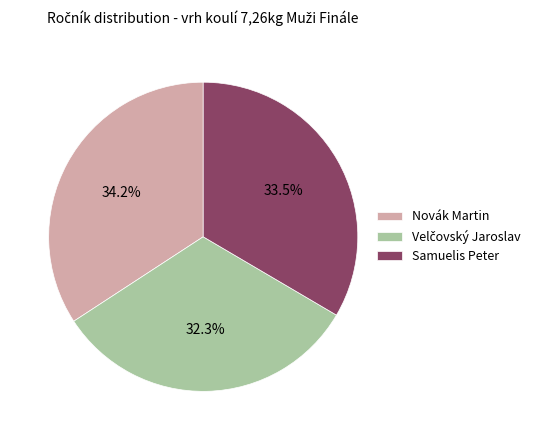

Is the sum of Novák Martin and Samuelis Peter greater than half?

Yes